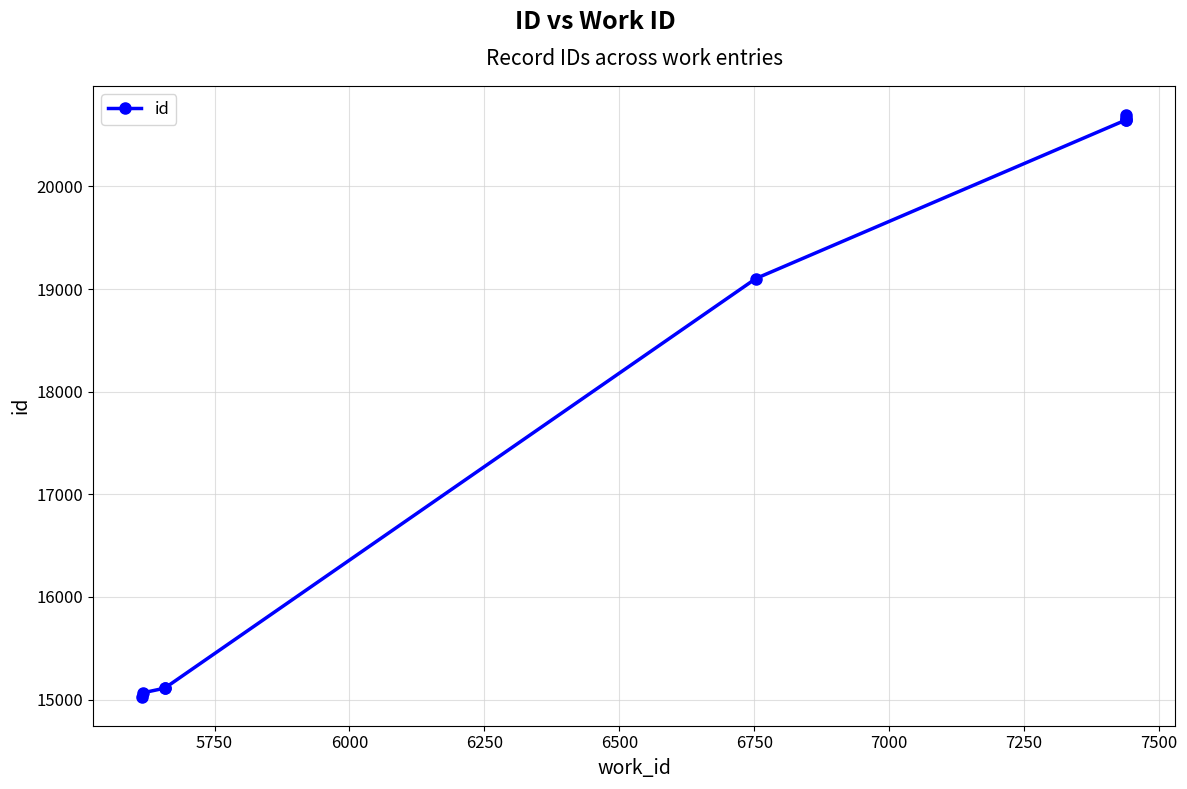

What is the value of the 2nd point from the left?

15067